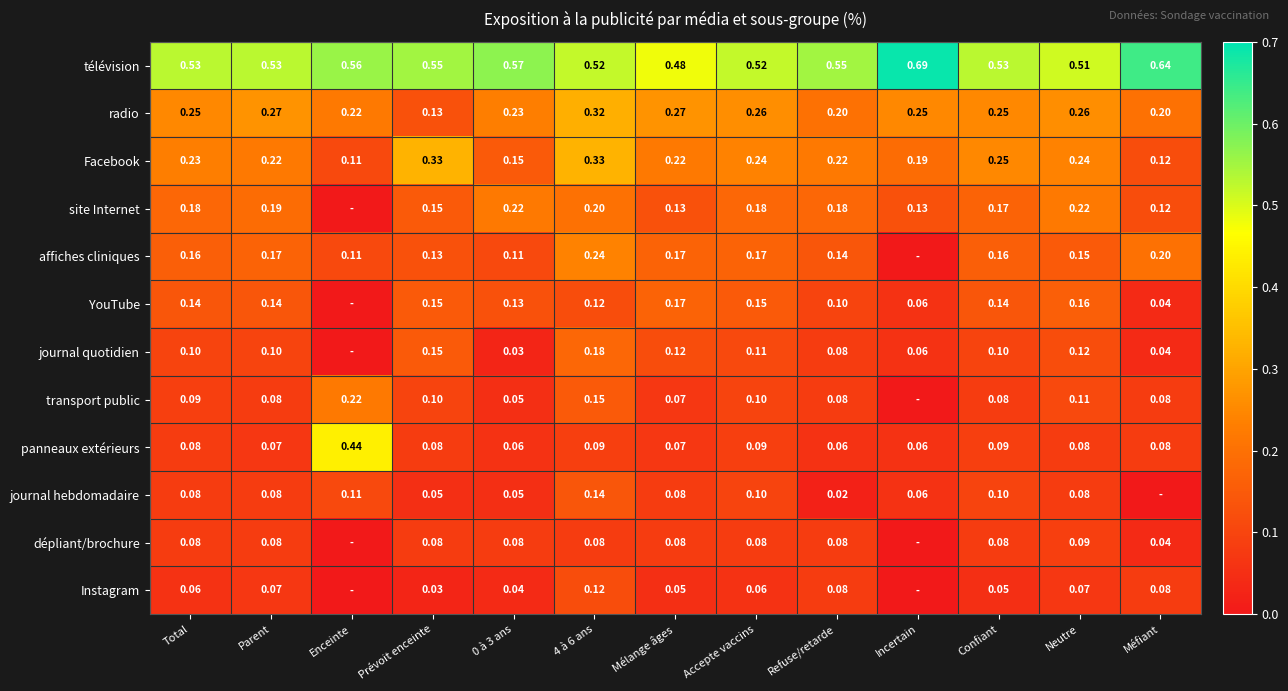

Which has a higher value, 0 à 3 ans or Total?

0 à 3 ans